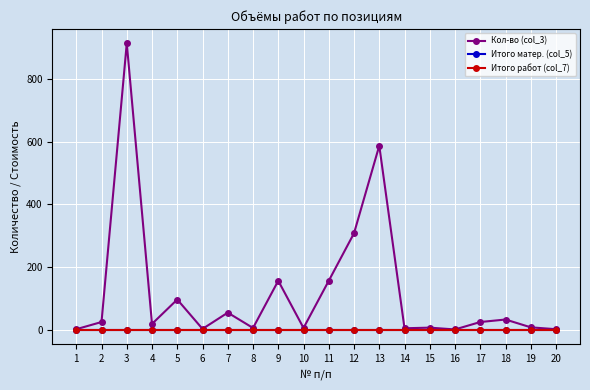

In Кол-во (col_3), how many points are lower than both neighbors (excluding endpoints)?

6